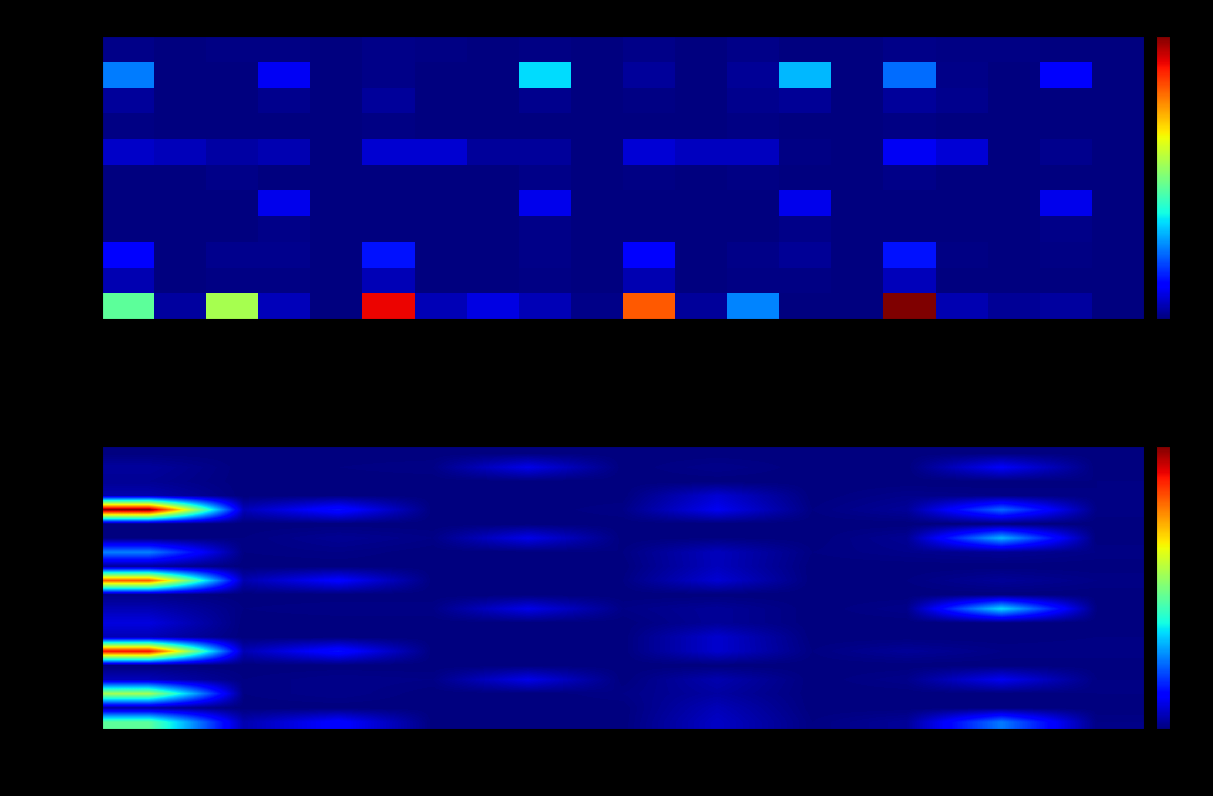

How many data points does each series have?

11